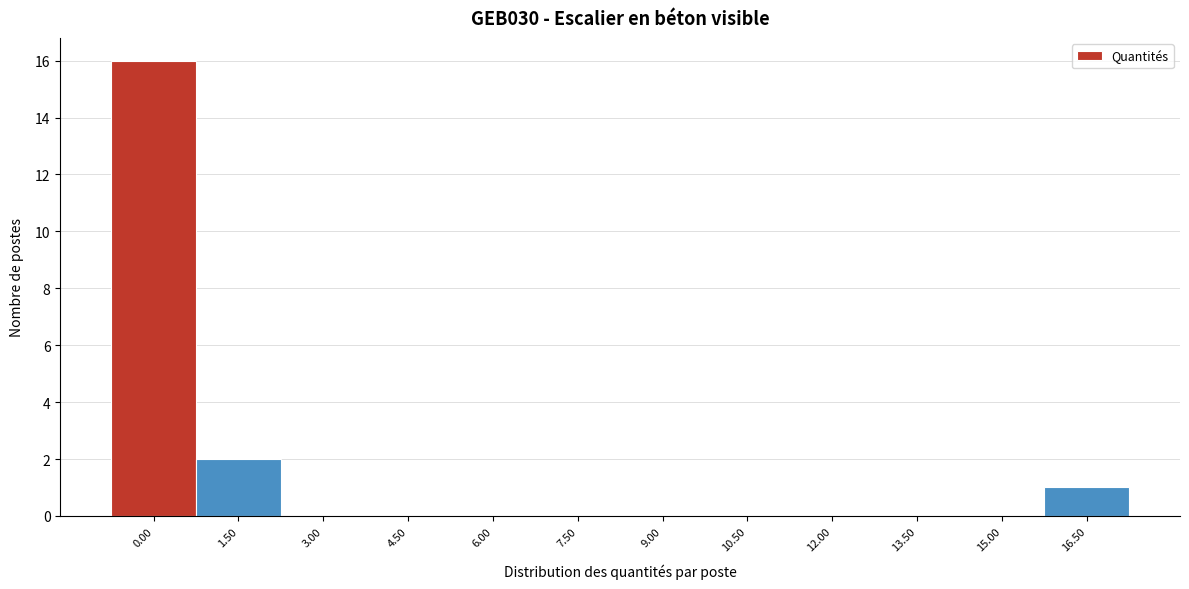

Reading left to right, transcribe all the data shown in this chart.

0.00=16	1.50=2	3.00=0	4.50=0	6.00=0	7.50=0	9.00=0	10.50=0	12.00=0	13.50=0	15.00=0	16.50=1